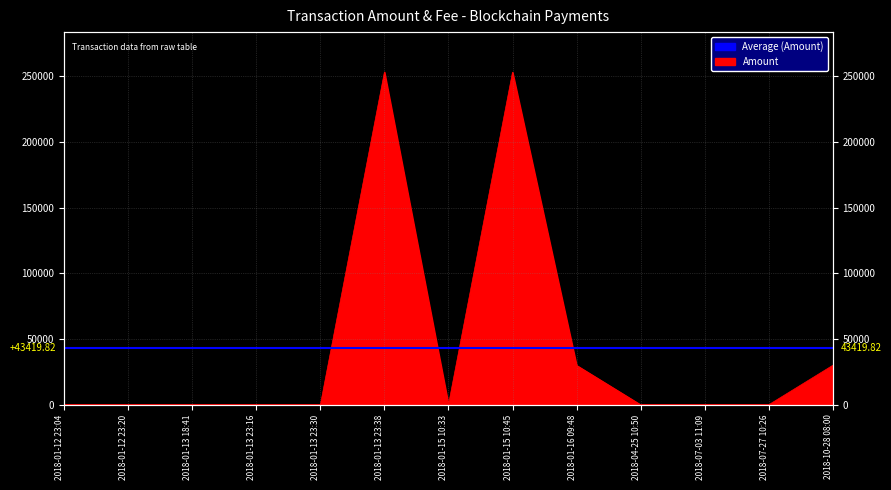

The value at 2018-01-13 23:30 is 8.0. True or false?

True